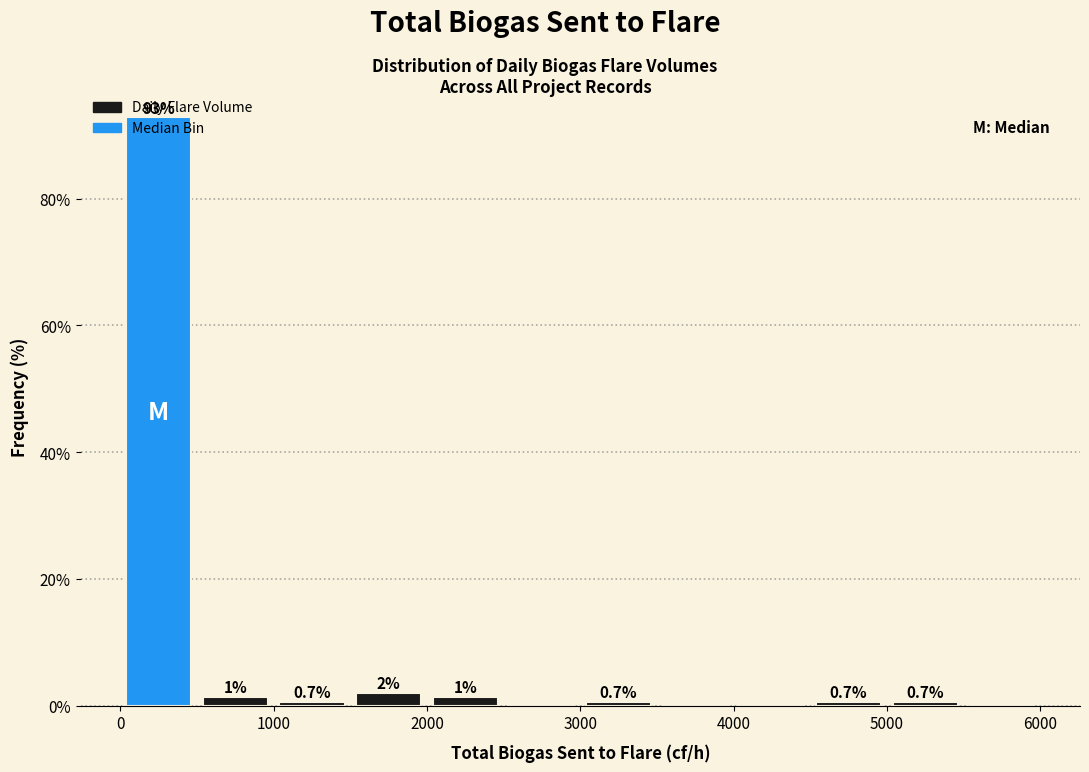

Over which range of the x-axis is the bar tallest?

0 to 500